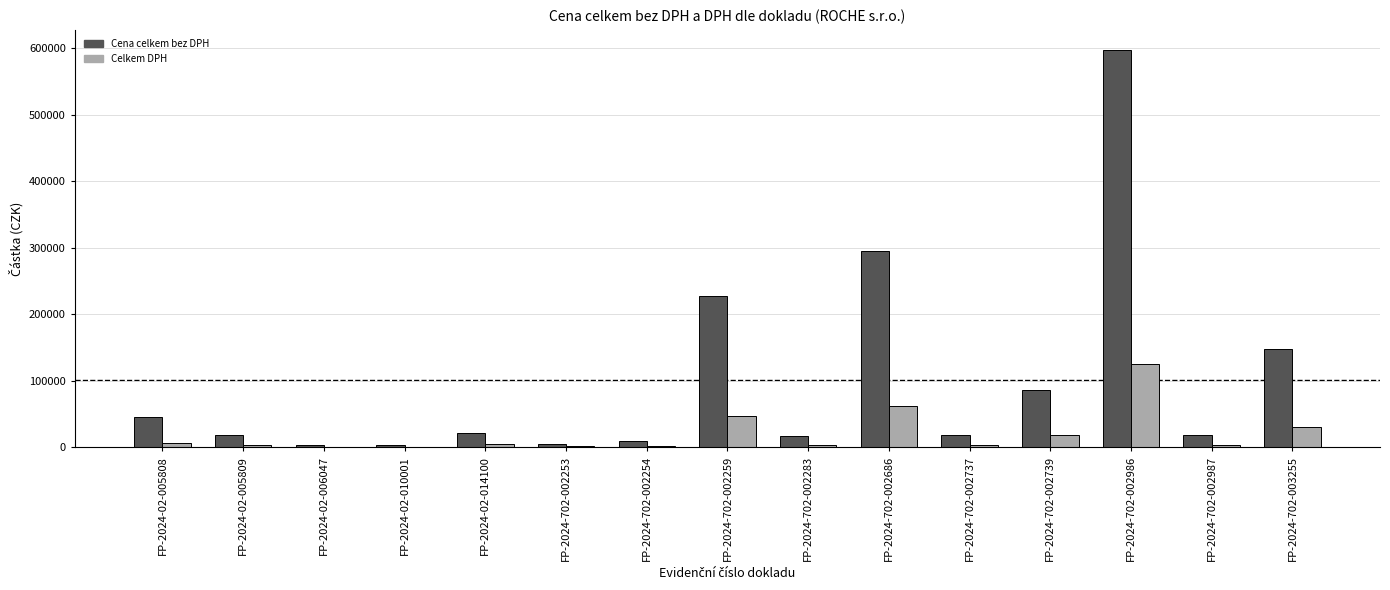

What value does the Cena celkem bez DPH series have at FP-2024-702-002254?

9141.0